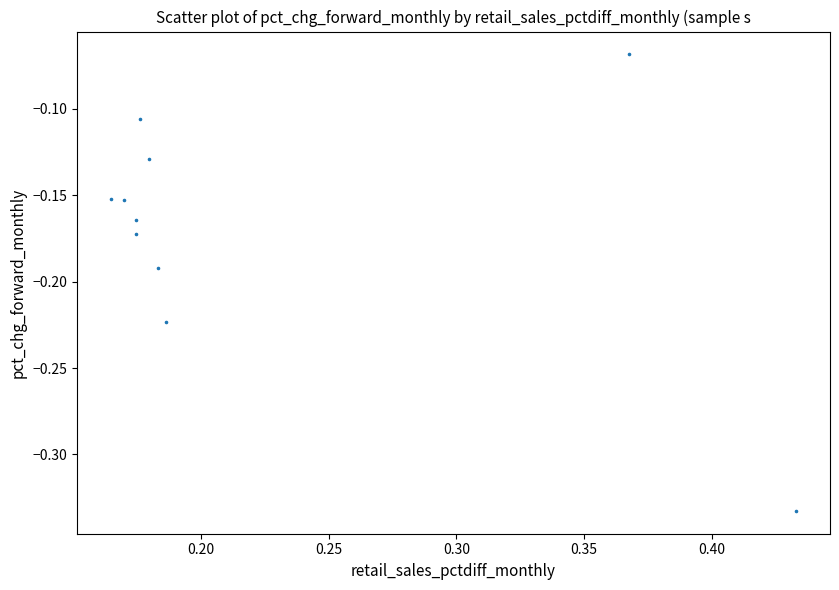

What is the range of Y values (max minus min)?

0.3